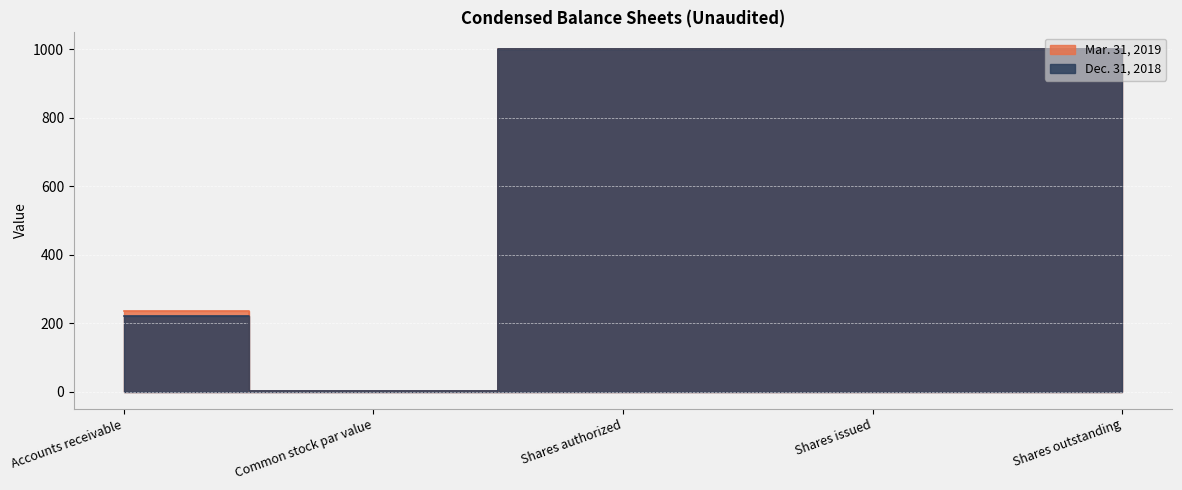

What is the label of the 4th point from the left?

Shares issued